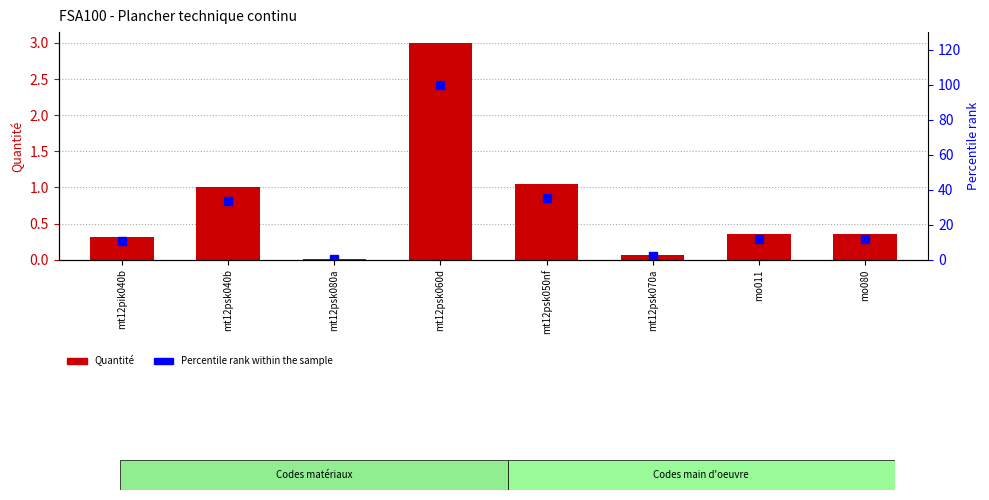

List the series in order of their peak value, lowest first.

Quantité, Percentile rank within the sample